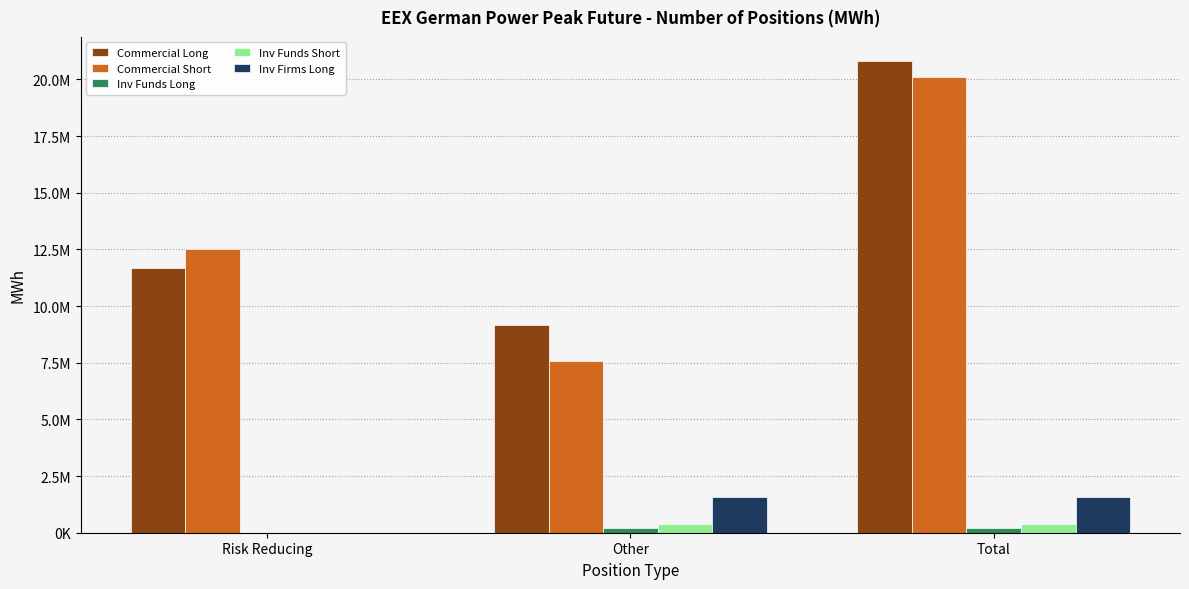

Reading right to left, extract all data points from this chart.

Commercial Long: Total=20834952	Other=9164160	Risk Reducing=11670792
Commercial Short: Total=20114124	Other=7586484	Risk Reducing=12527640
Inv Funds Long: Total=196104	Other=196104	Risk Reducing=0
Inv Funds Short: Total=402708	Other=400128	Risk Reducing=2580
Inv Firms Long: Total=1566936	Other=1565376	Risk Reducing=1560